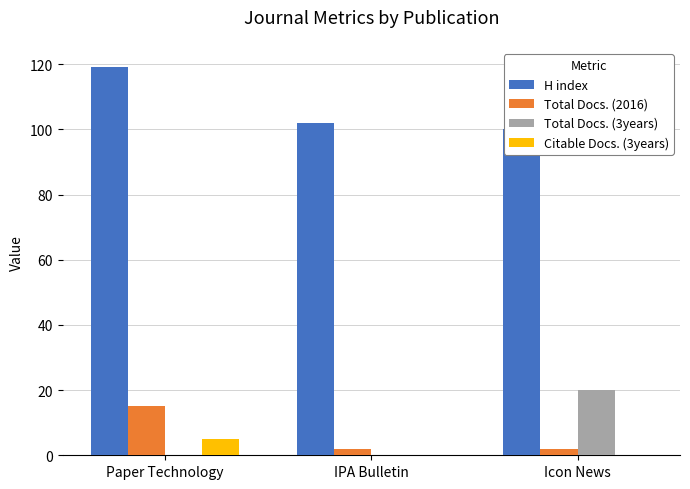

What is the highest value of the Citable Docs. (3years) series?

5